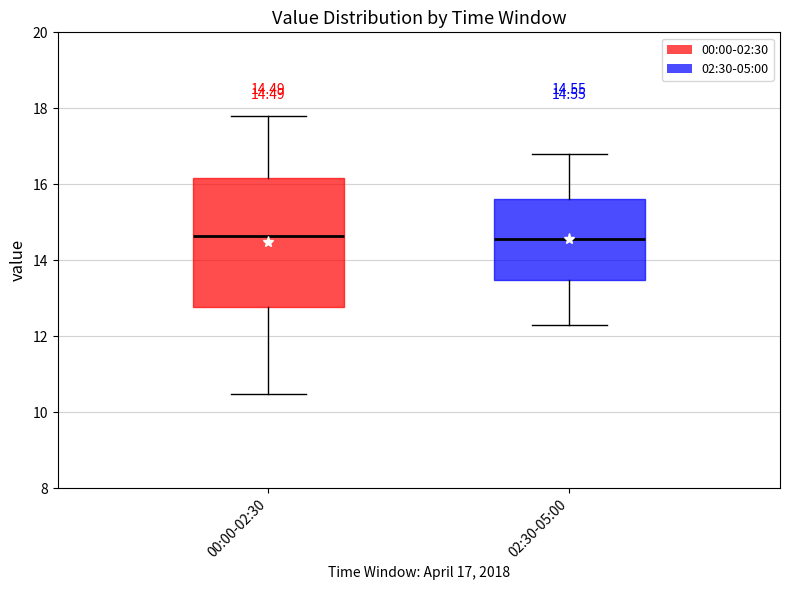

Which box is the tallest, from its lower edge to its upper edge?

00:00-02:30